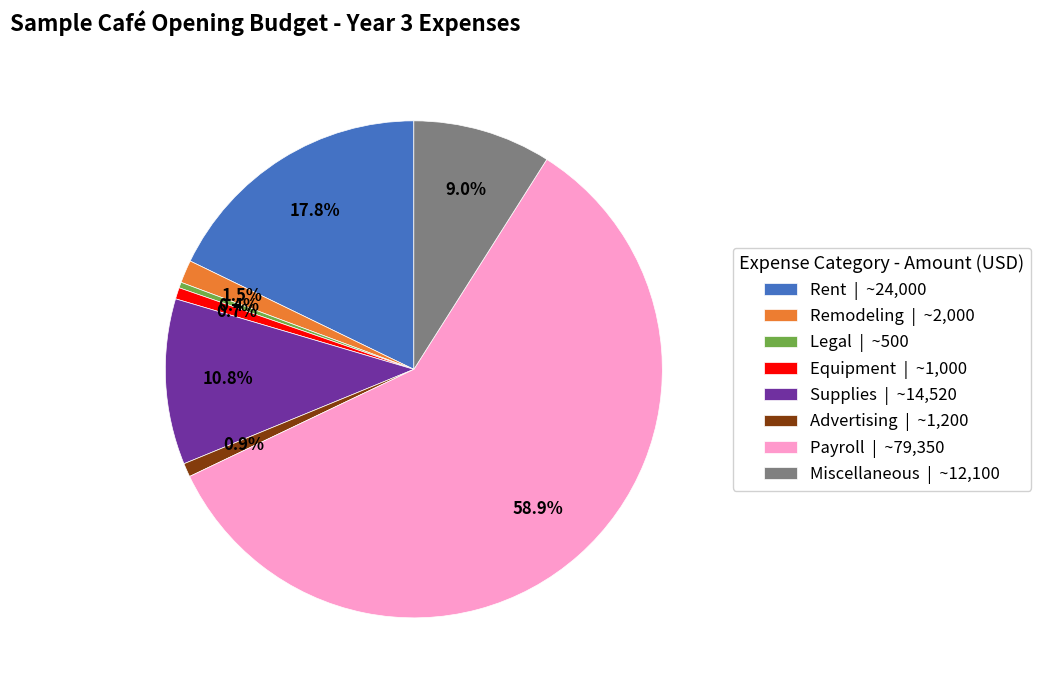

Is it true that Remodeling is 11% of the pie?

False